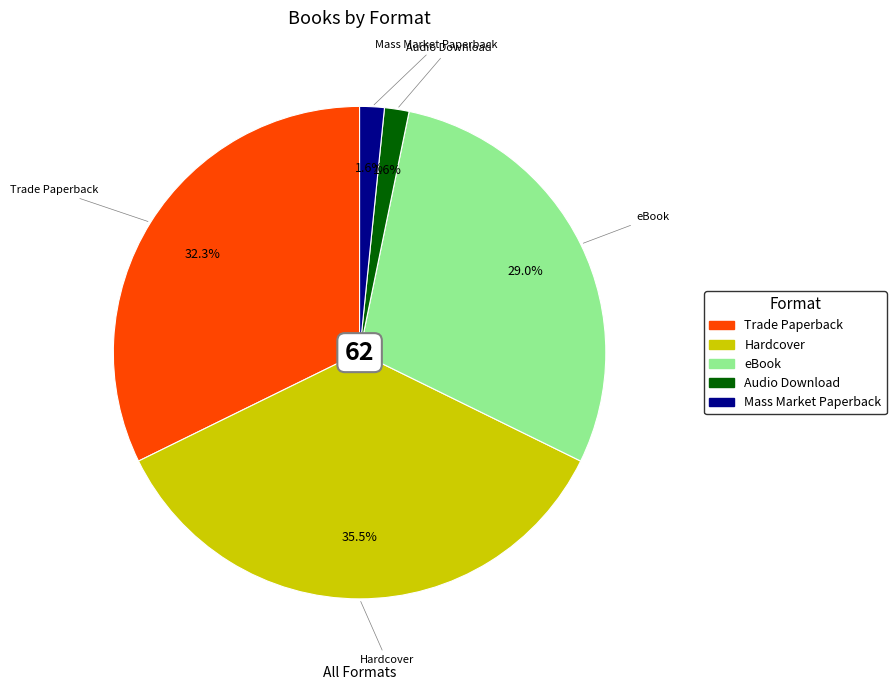

Which has a higher value, Mass Market Paperback or Hardcover?

Hardcover